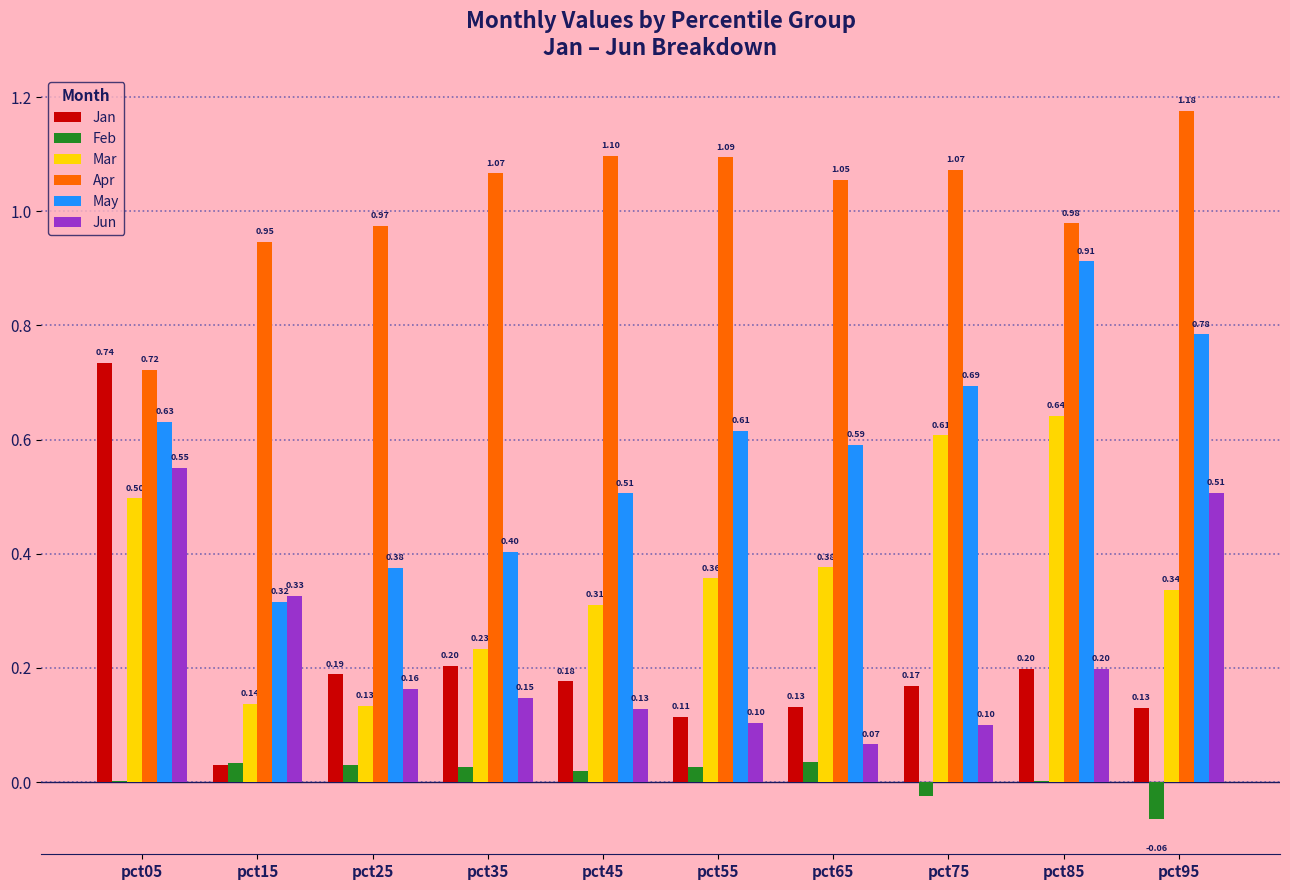

Which series has the largest total across all categories?

Apr